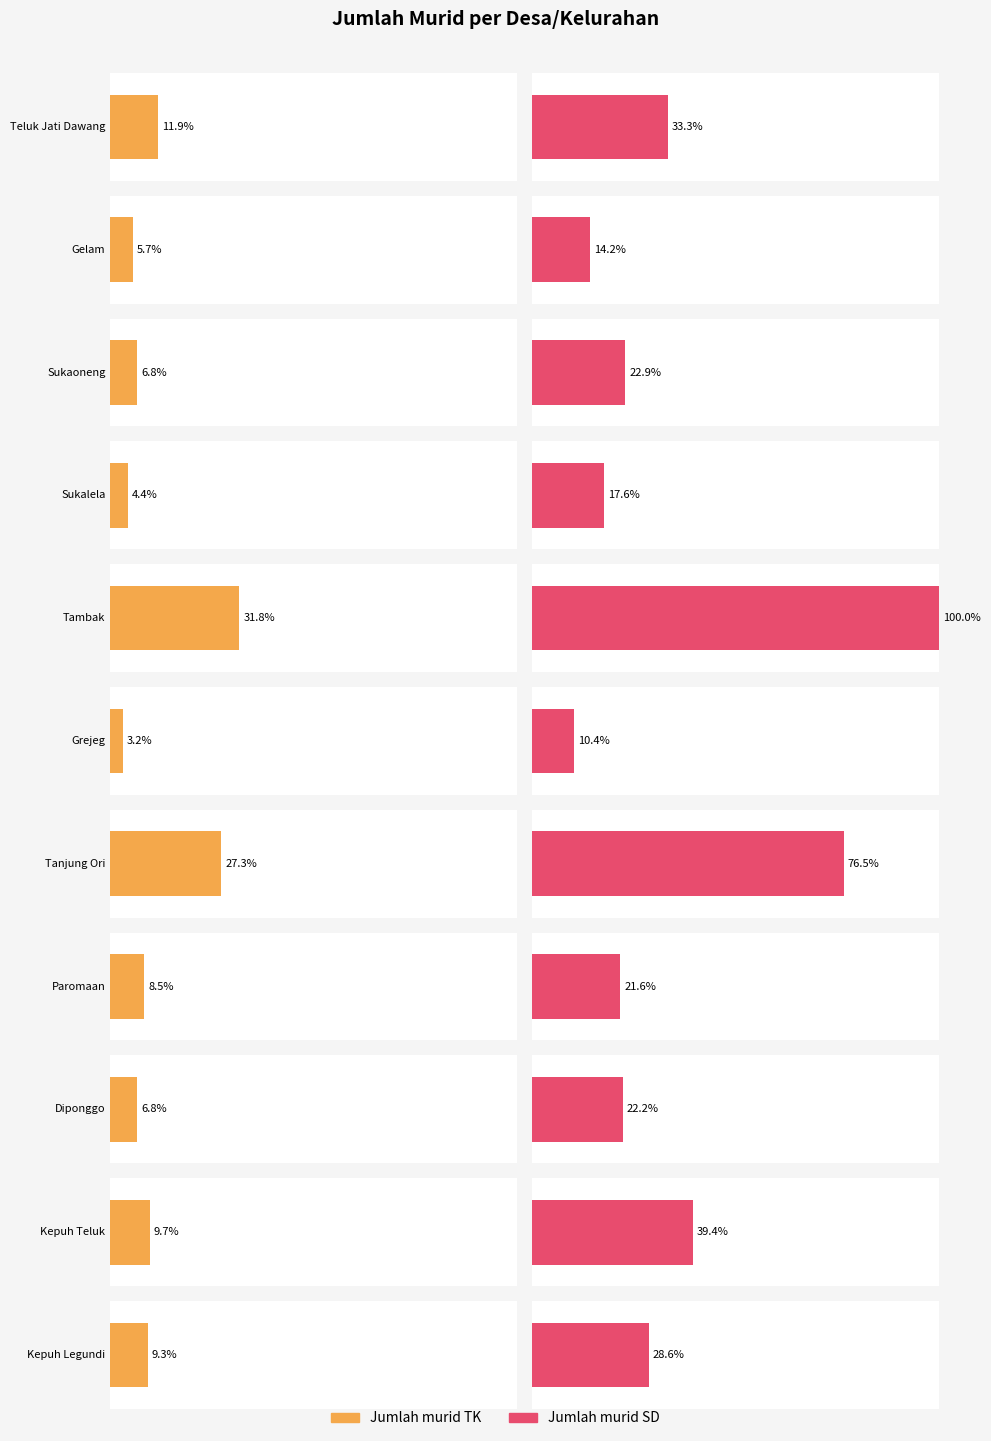

List the labels in order of Jumlah murid TK value, smallest first.

Grejeg, Sukalela, Gelam, Sukaoneng, Diponggo, Paromaan, Kepuh Legundi, Kepuh Teluk, Teluk Jati Dawang, Tanjung Ori, Tambak